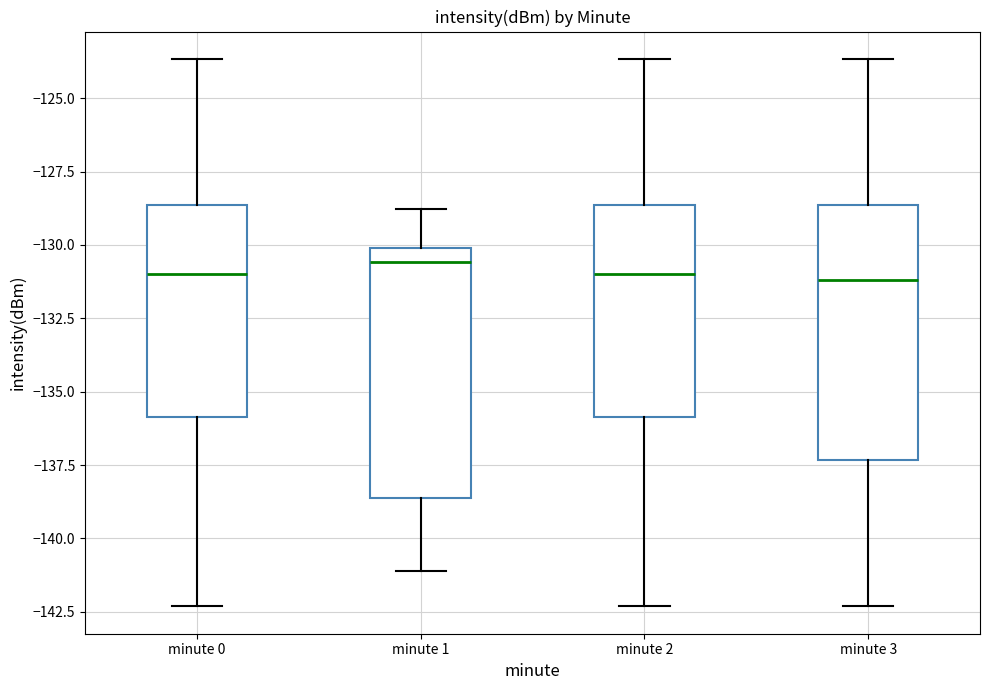

Reading left to right, transcribe this box plot: for each box, give where its median line is, the range the box spans, and where its two whiskers end, as read against the y-axis. The values are not printed on the chart, so give them approximately, as read against the axis.

minute 0: median -131.0, box -136.0 to -128.5, whiskers -142.5 to -123.5
minute 1: median -130.5, box -138.5 to -130.0, whiskers -141.0 to -129.0
minute 2: median -131.0, box -136.0 to -128.5, whiskers -142.5 to -123.5
minute 3: median -131.0, box -137.5 to -128.5, whiskers -142.5 to -123.5